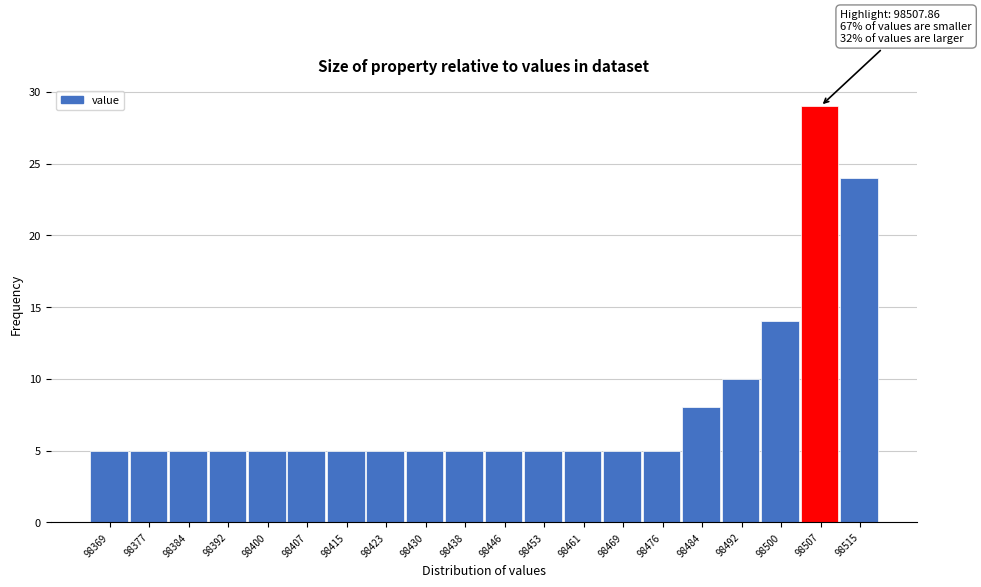

Reading left to right, transcribe all the data shown in this chart.

98369=5	98377=5	98384=5	98392=5	98400=5	98407=5	98415=5	98423=5	98430=5	98438=5	98446=5	98453=5	98461=5	98469=5	98476=5	98484=8	98492=10	98500=14	98507=29	98515=24